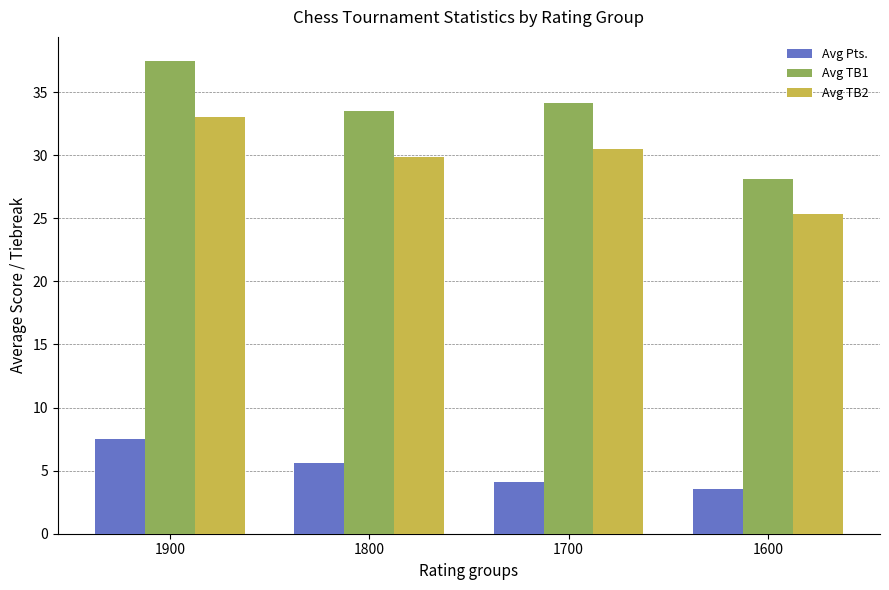

Which series has the largest total across all categories?

Avg TB1